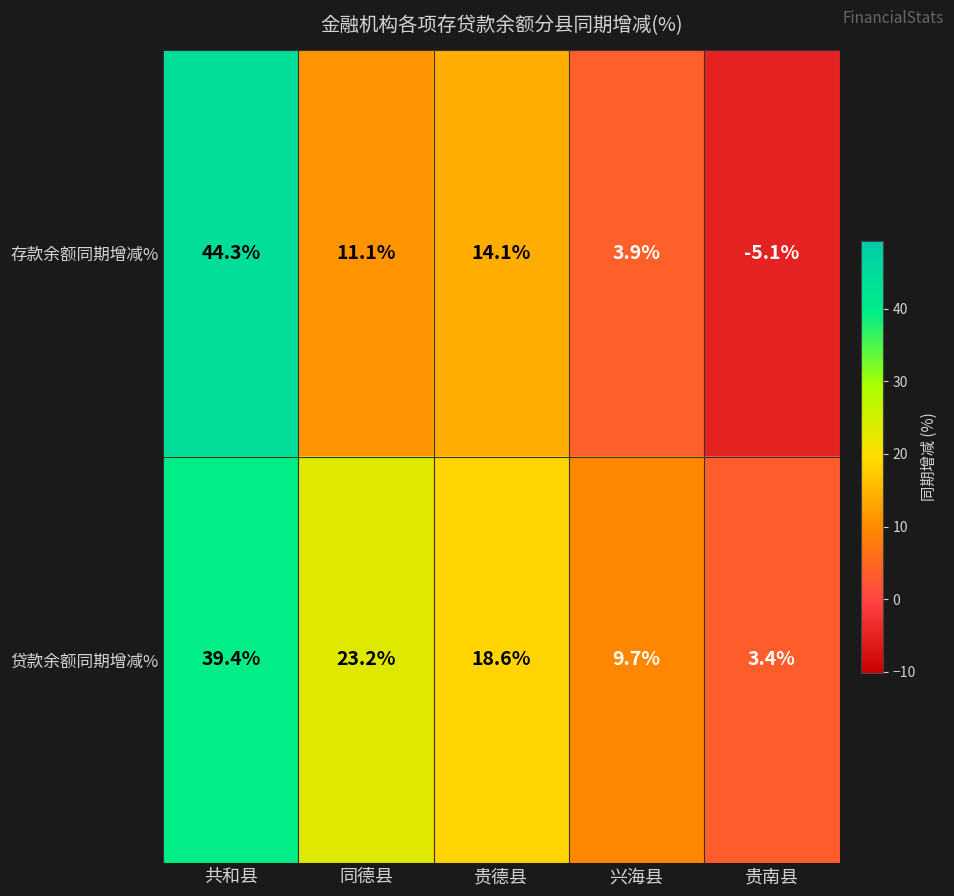

Which series has the largest range (max minus min)?

存款余额同期增减%